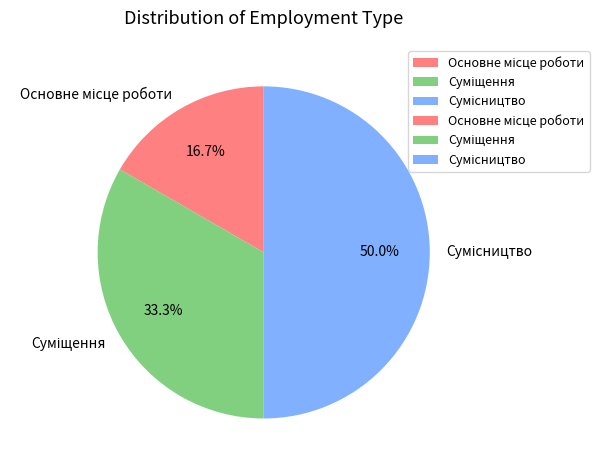

Rank the categories by value from lowest to highest.

Основне місце роботи, Суміщення, Сумісництво